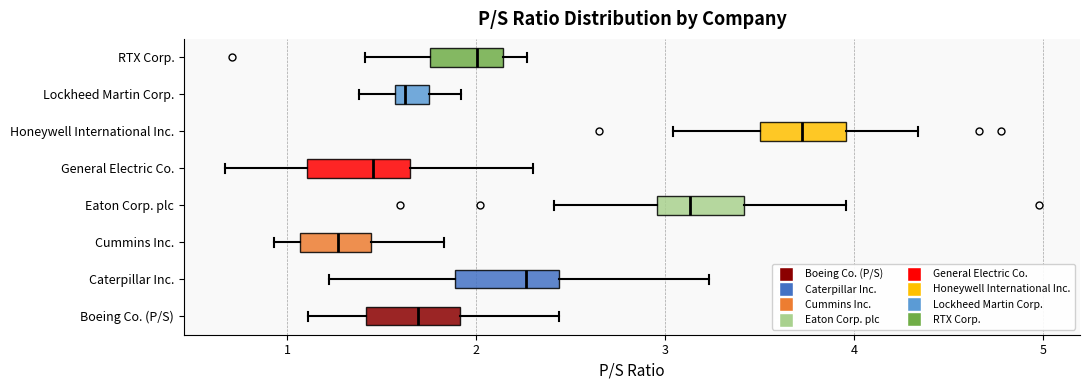

Which box's median line is the furthest to the right?

Honeywell International Inc.